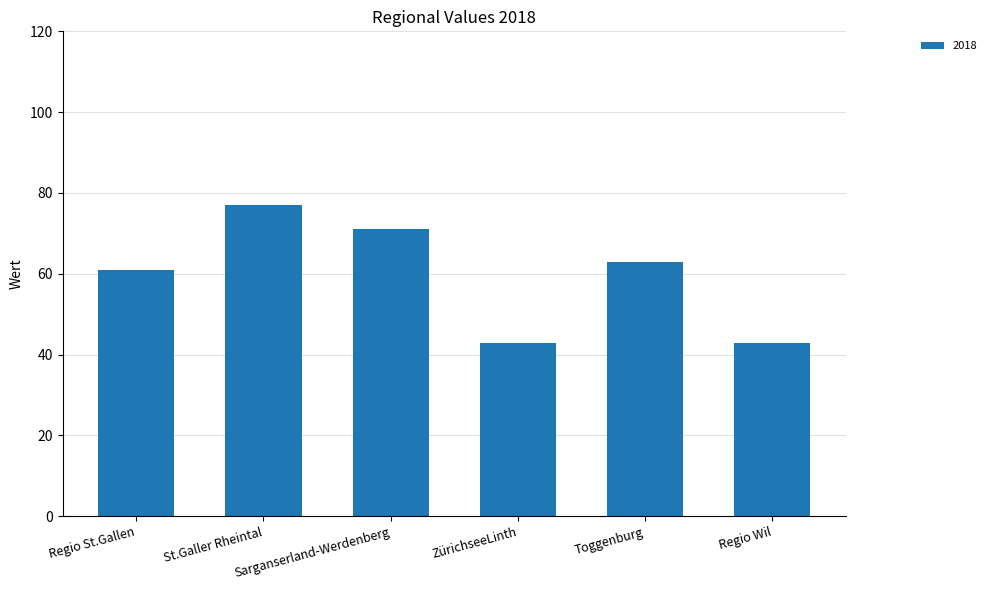

At which label does the data first exceed 63?

St.Galler Rheintal